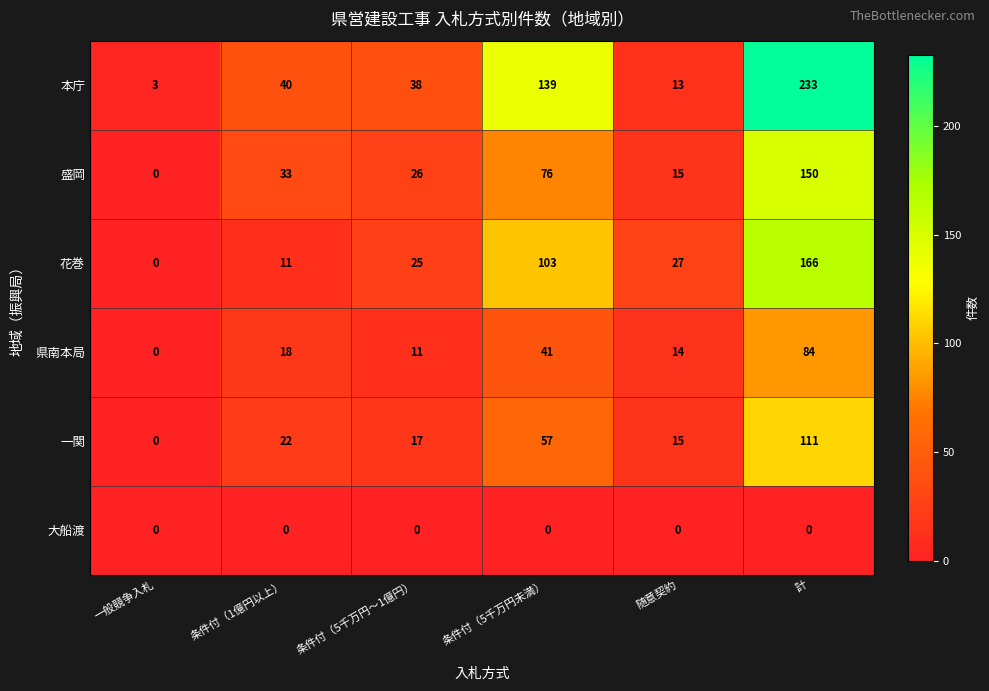

Is it true that 一関 equals -70 at 一般競争入札?

False